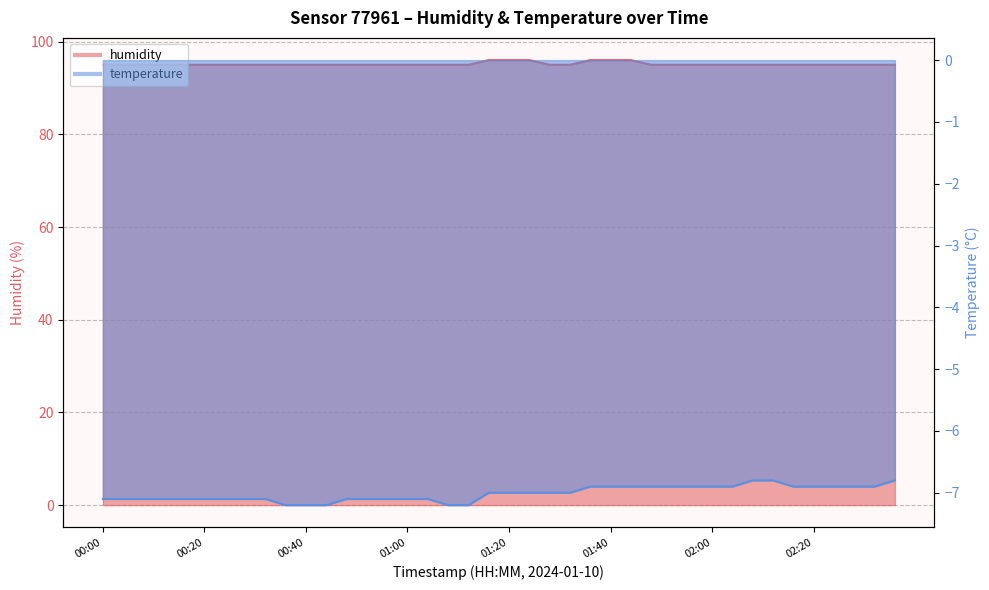

How many lines are shown in the chart?

2